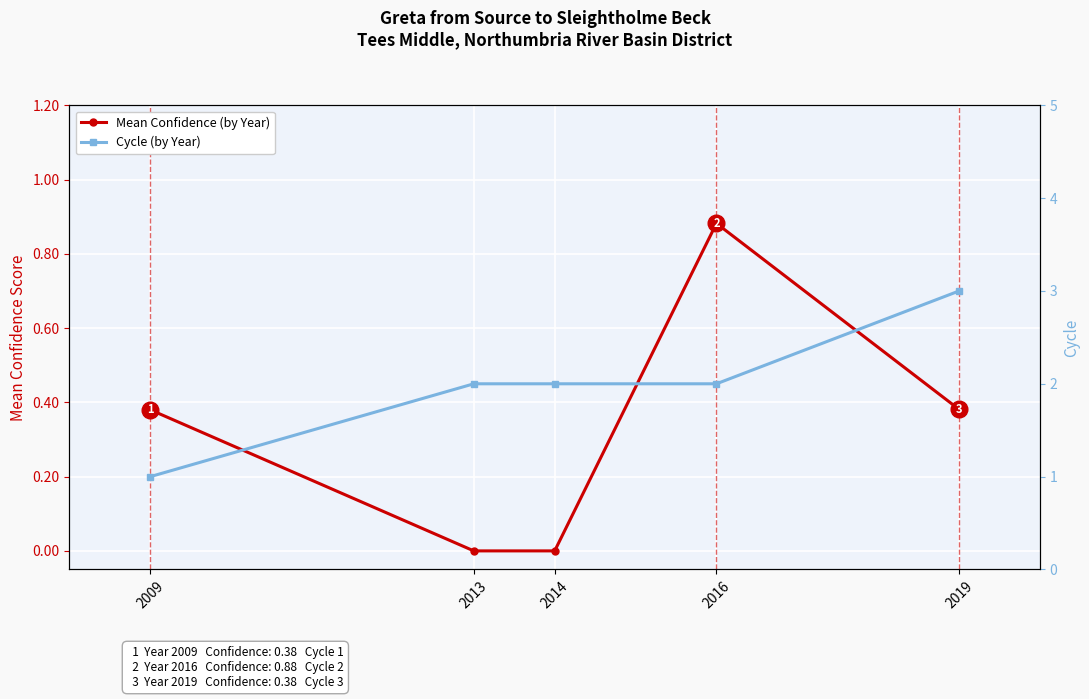

What is the total value across all series at 2016?

2.9